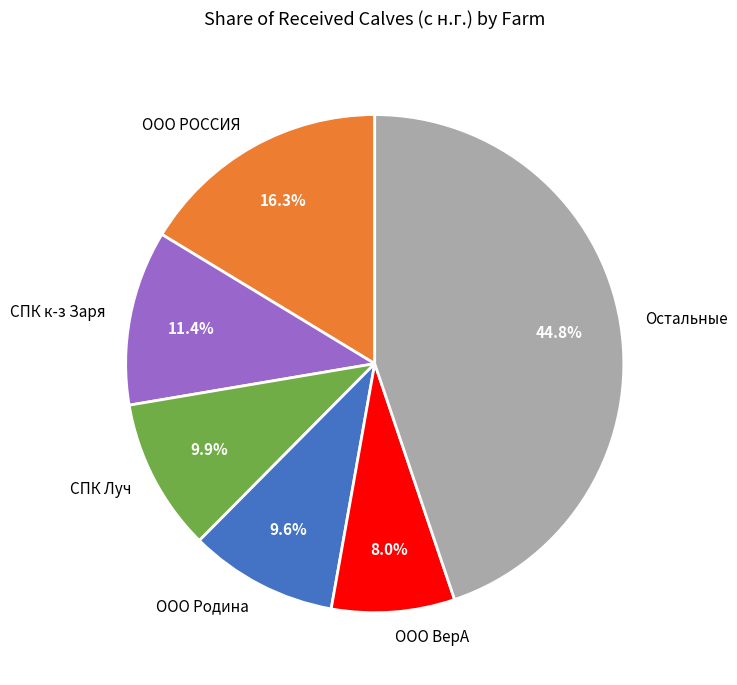

What percentage do ООО РОССИЯ and СПК Луч together represent?

26.2%